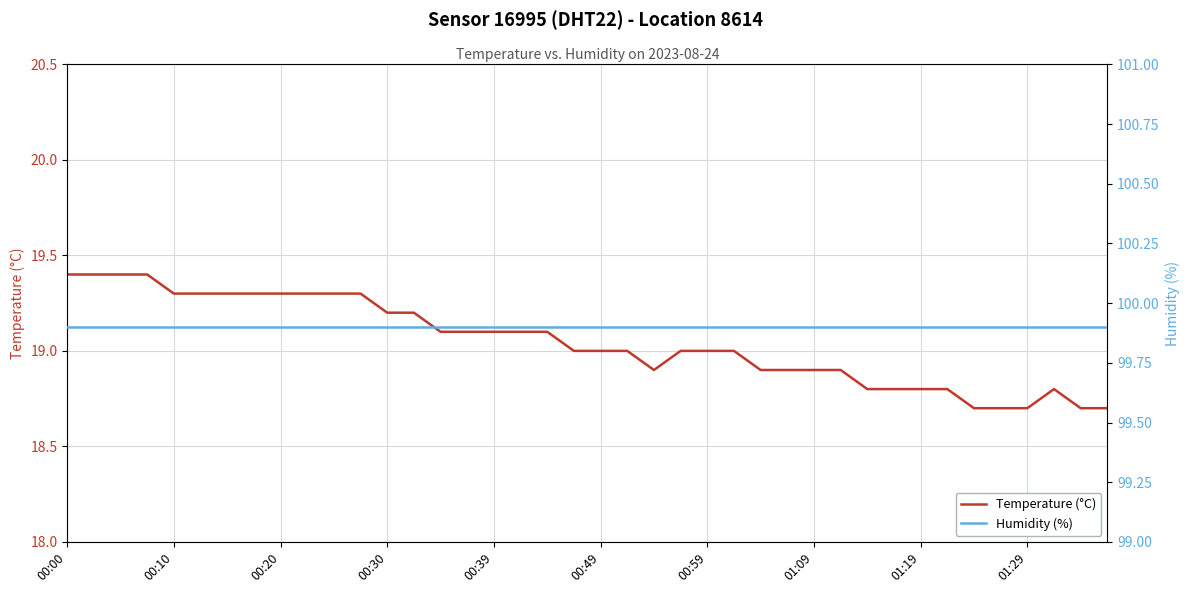

True or false: Temperature (°C) has a value of 11.0 at 00:30.

False